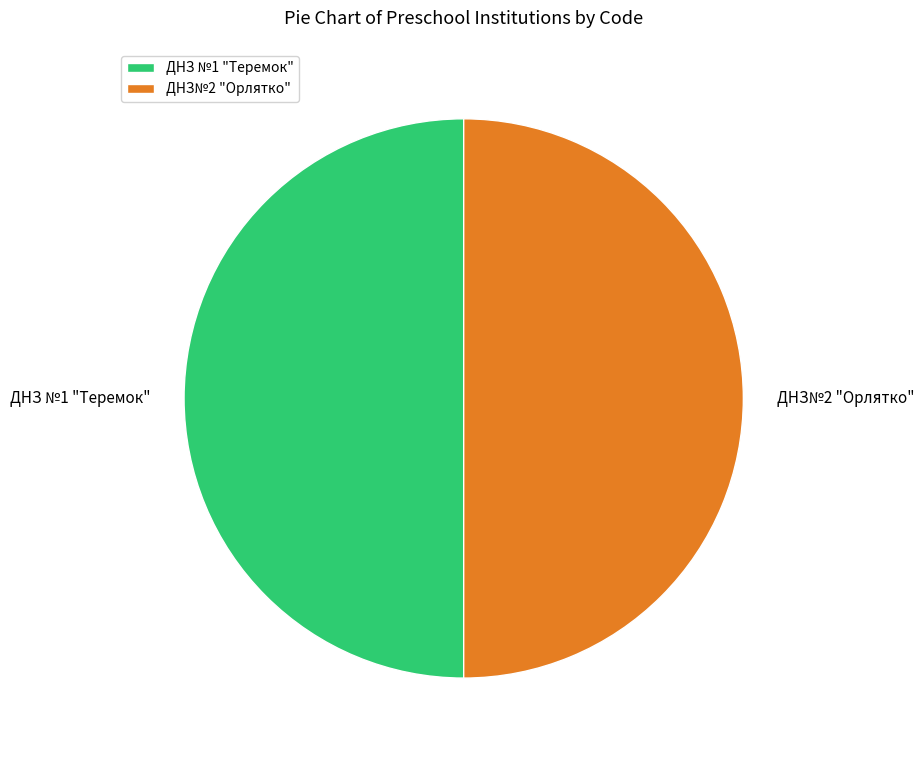

The ДНЗ№2 "Орлятко" slice represents 50% of the pie. True or false?

True